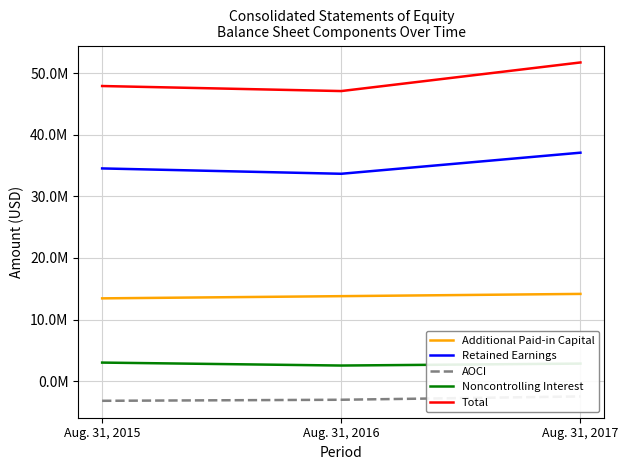

At how many categories does at least one series exceed 16676771?

3